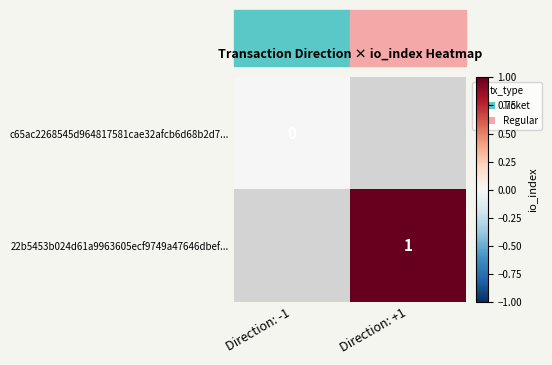

The 22b5453b024d61a9963605ecf9749a47646dbef... series shows 1 at Direction: +1. True or false?

True